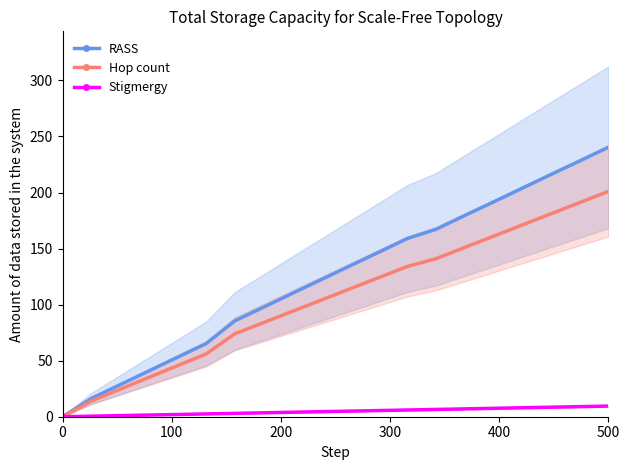

True or false: RASS has more than 1 interior local peaks.

False